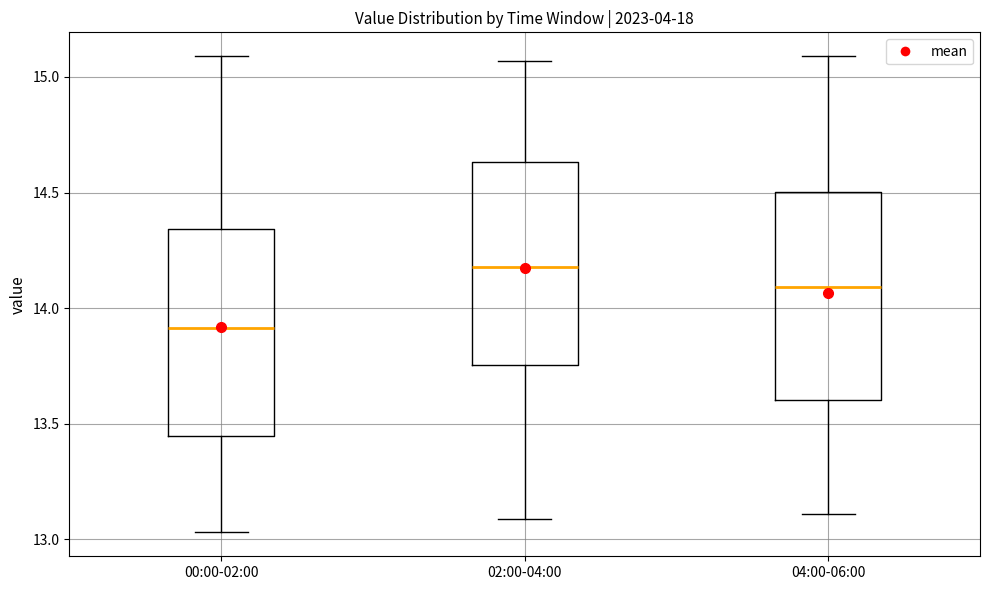

Which box's median line is the highest?

02:00-04:00